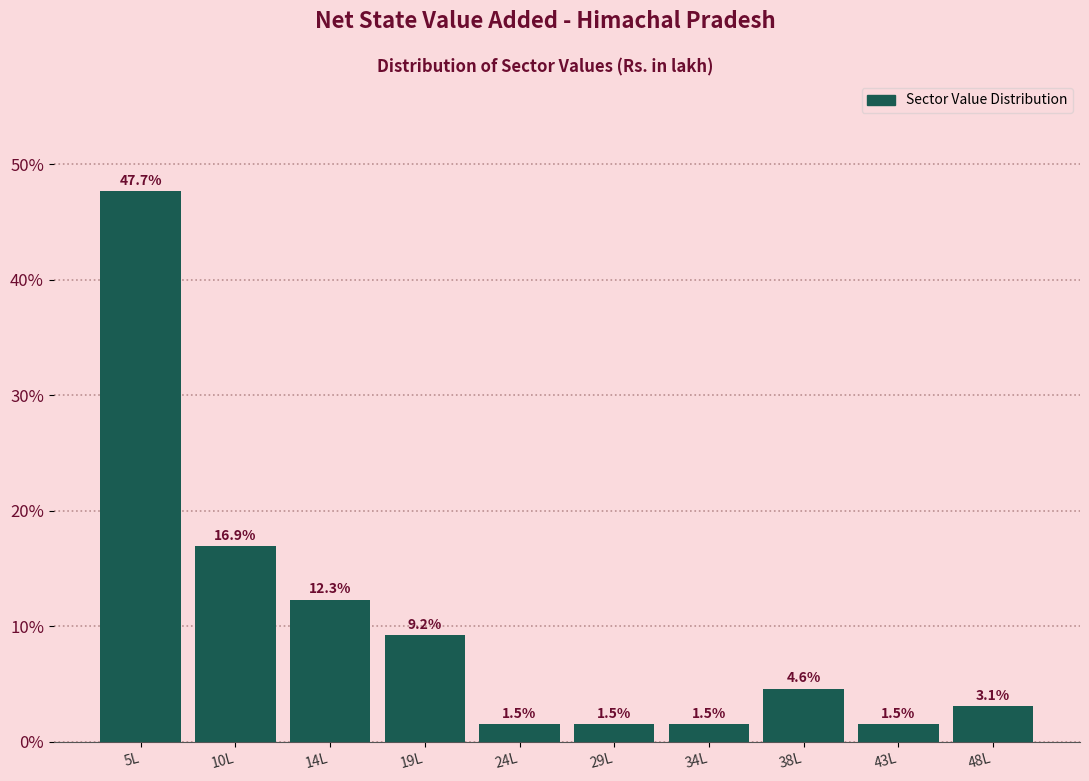

Reading left to right, list all the values displayed in this chart.

5L=47.7	10L=16.9	14L=12.3	19L=9.2	24L=1.5	29L=1.5	34L=1.5	38L=4.6	43L=1.5	48L=3.1